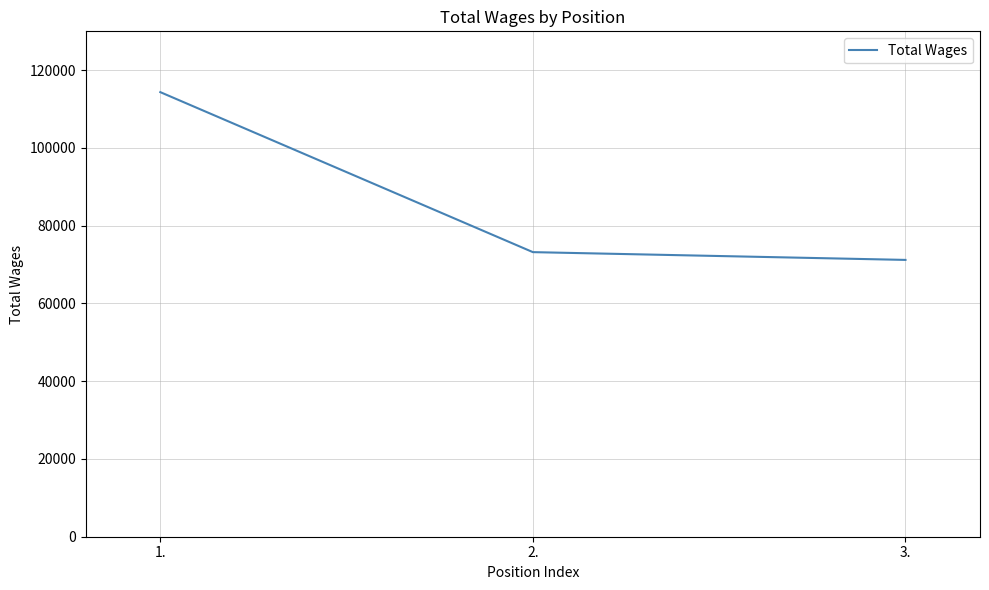

Reading left to right, what are all the values shown in this chart?

1.=114359	2.=73204	3.=71204